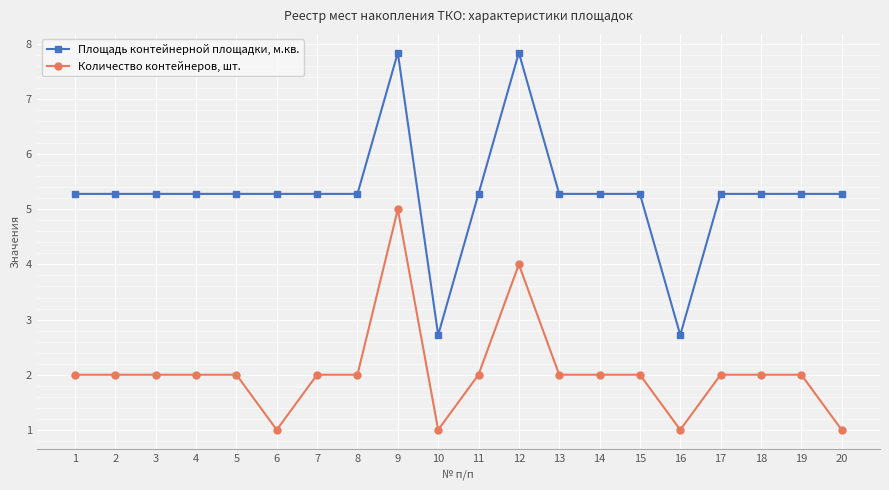

True or false: Площадь контейнерной площадки, м.кв. and Количество контейнеров, шт. cross at least once.

False